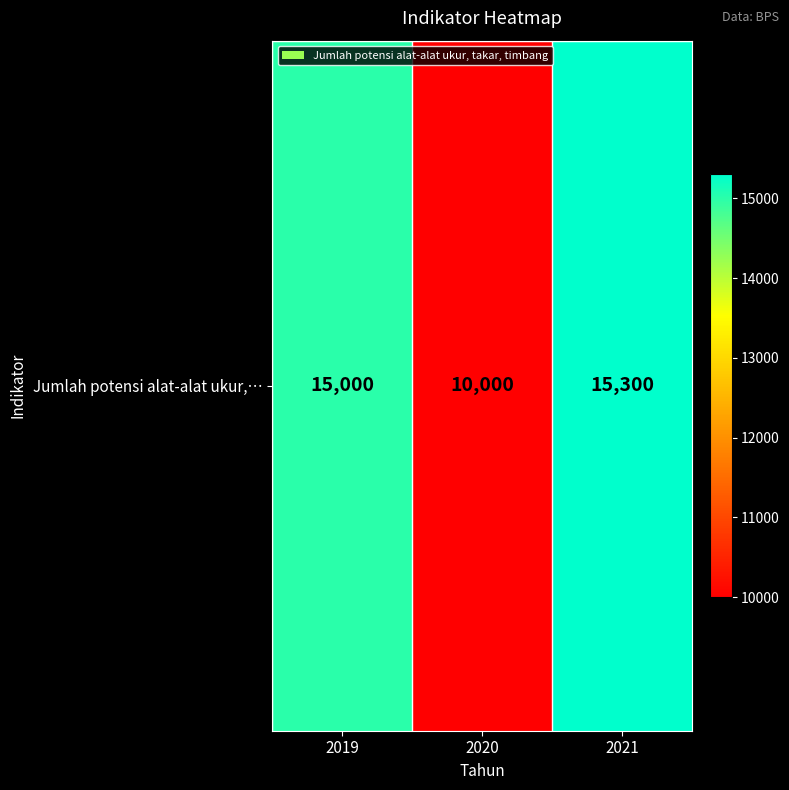

List the labels in order of value, smallest first.

2020, 2019, 2021